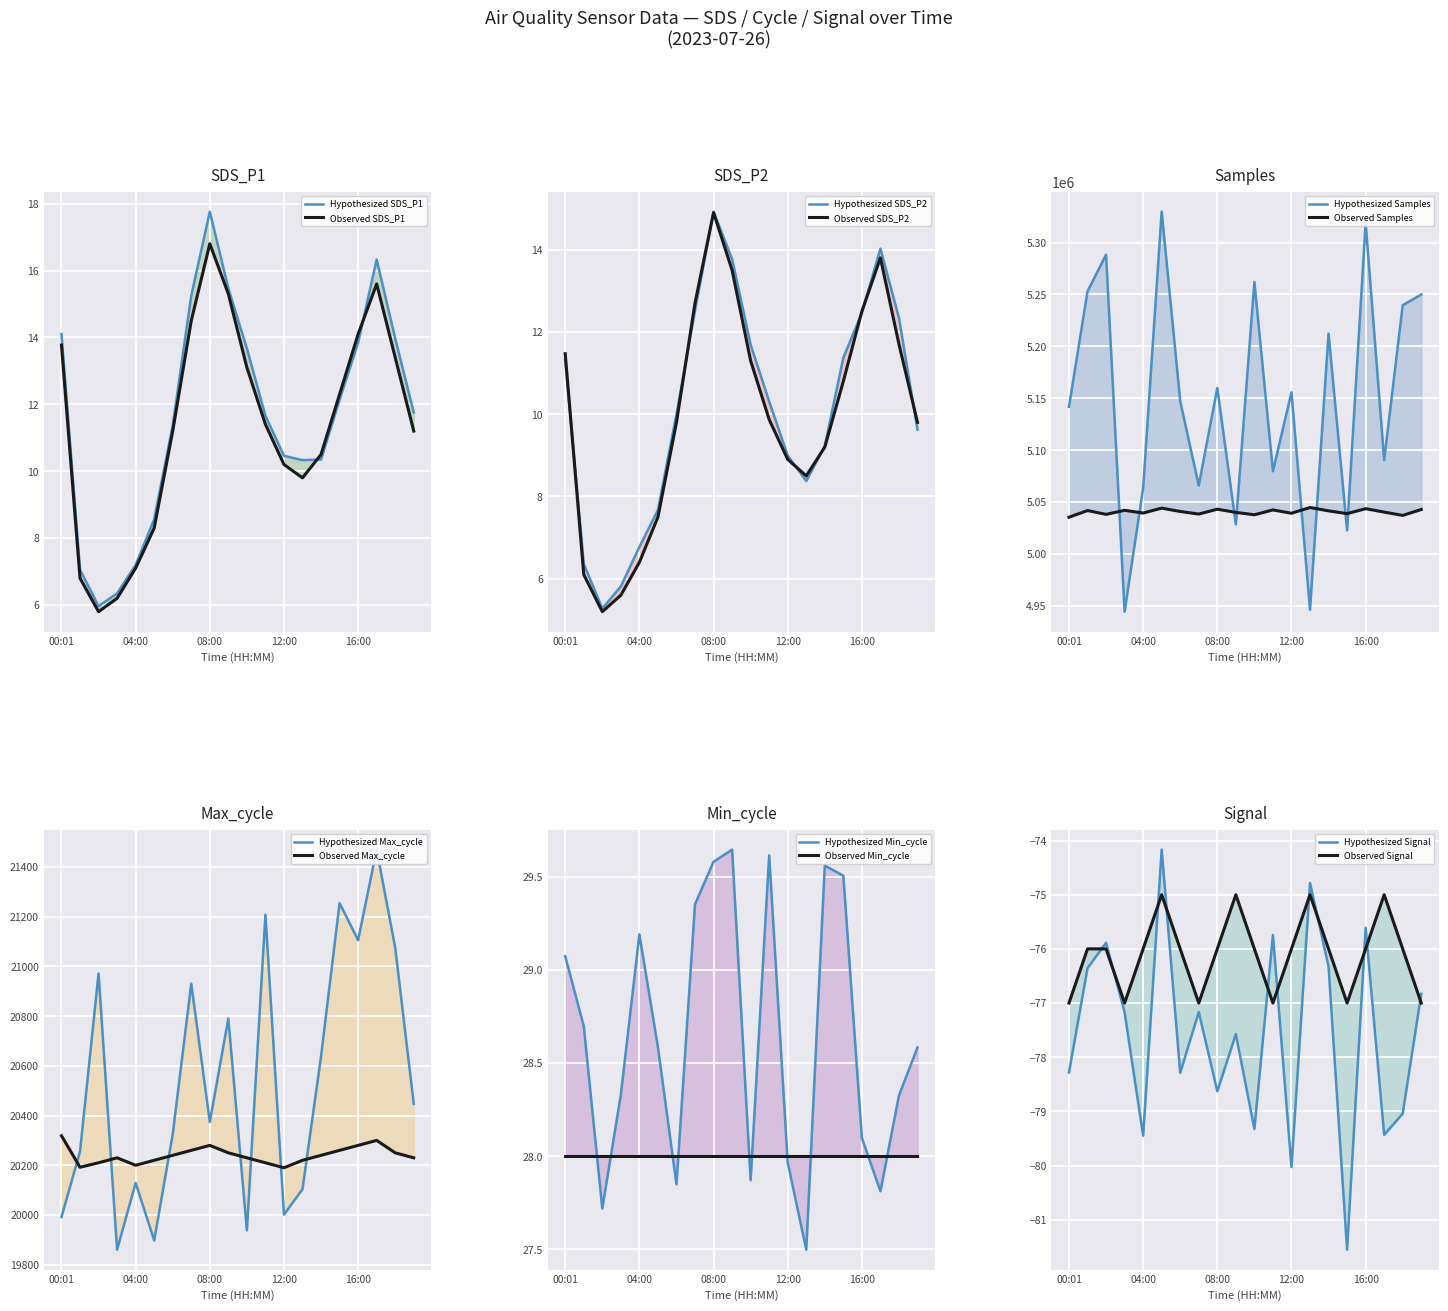

True or false: Samples and Signal intersect in this chart.

False